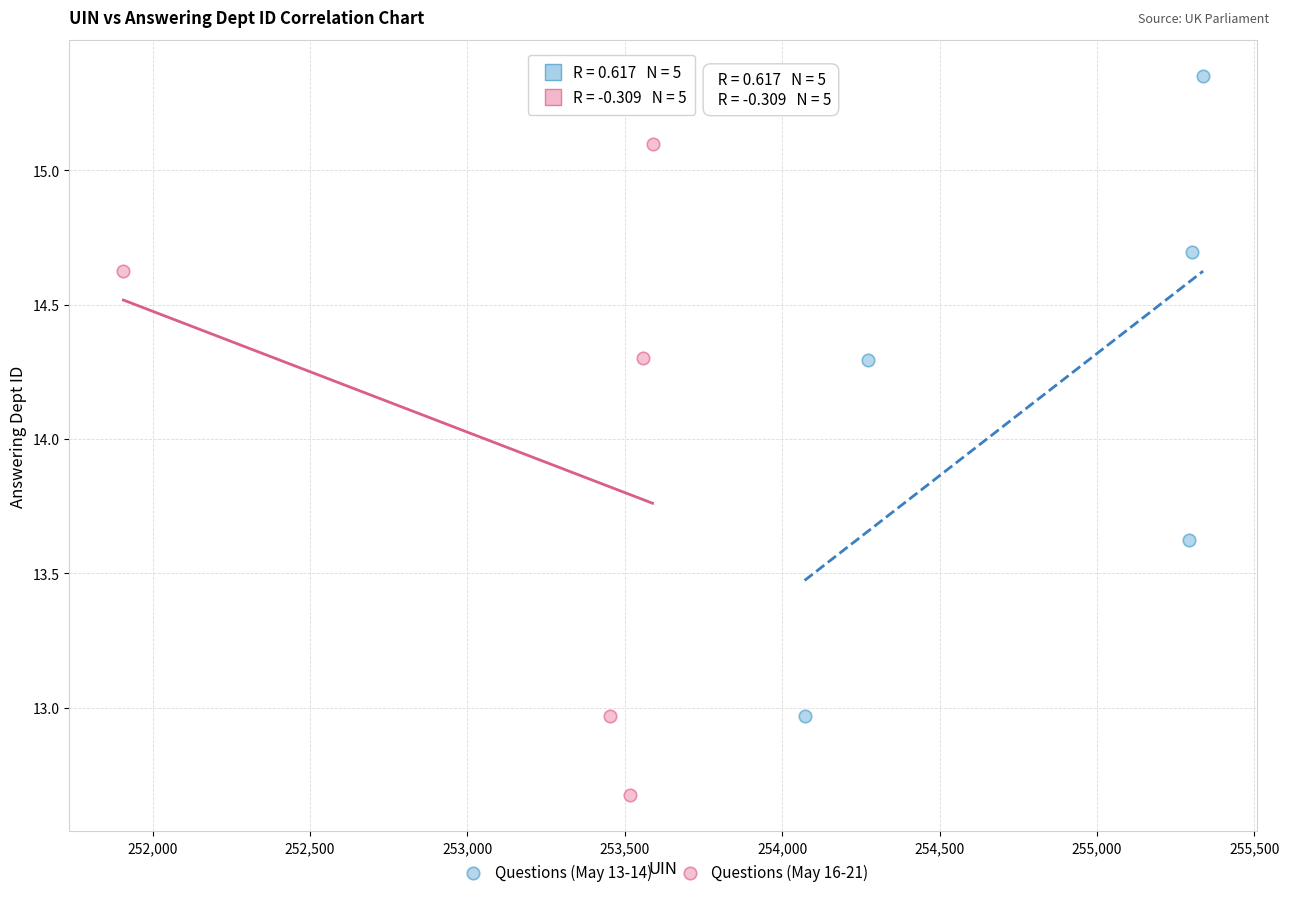

Which series reaches the maximum Y coordinate?

Questions (May 13-14)